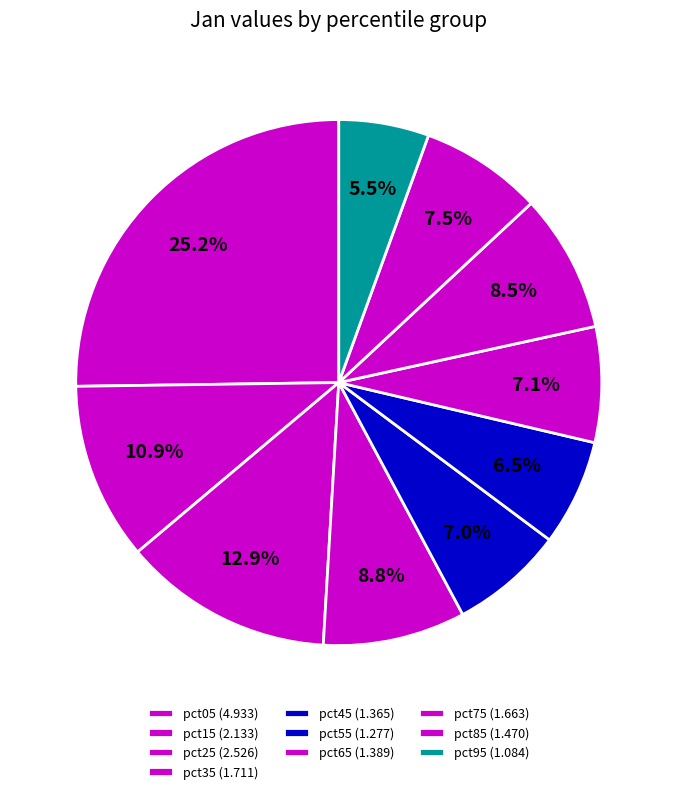

The pct65 slice represents 7% of the pie. True or false?

True